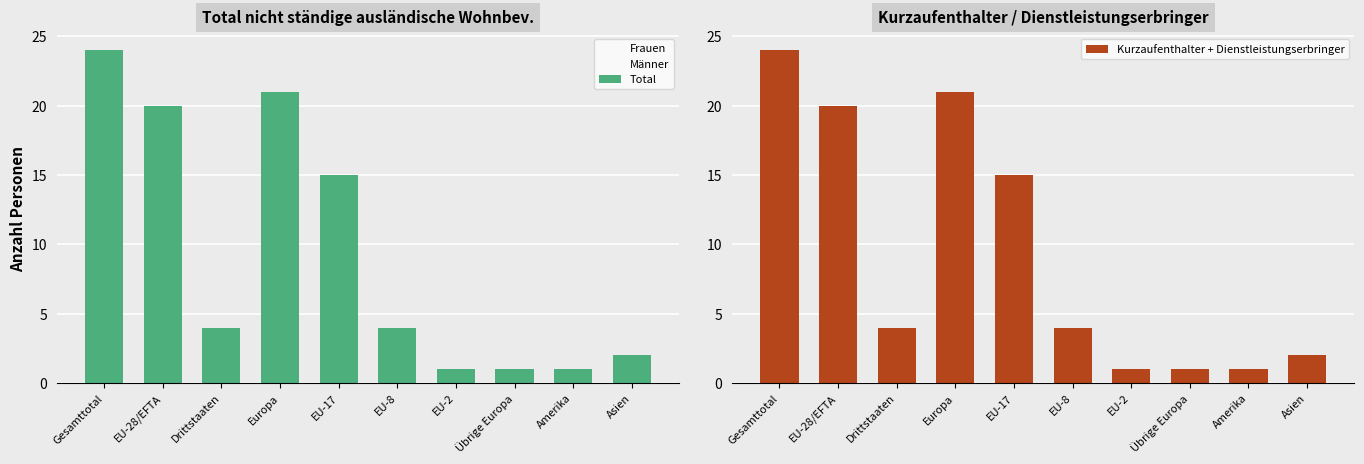

List the labels in order of Total value, smallest first.

EU-2, Übrige Europa, Amerika, Asien, Drittstaaten, EU-8, EU-17, EU-28/EFTA, Europa, Gesamttotal